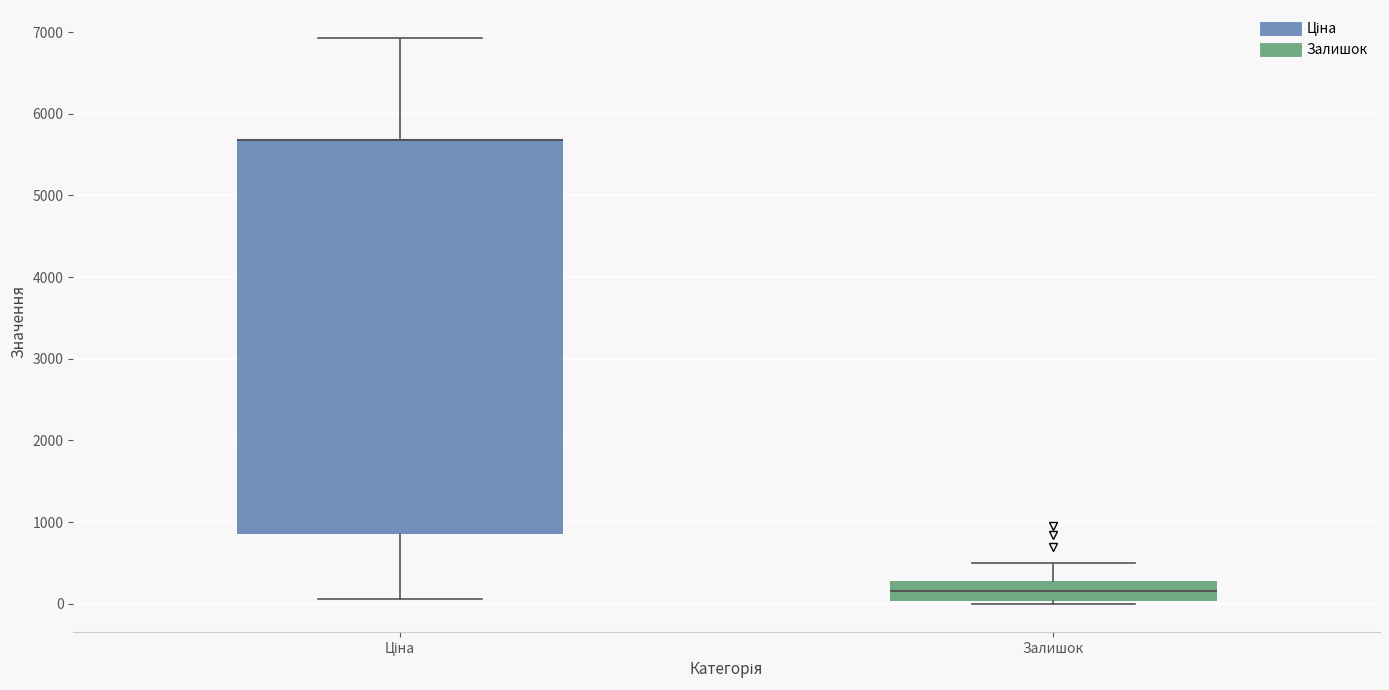

Where does the median line of the box for Залишок sit on the y-axis? The values are not printed on the chart, so give them approximately, as read against the axis.

100